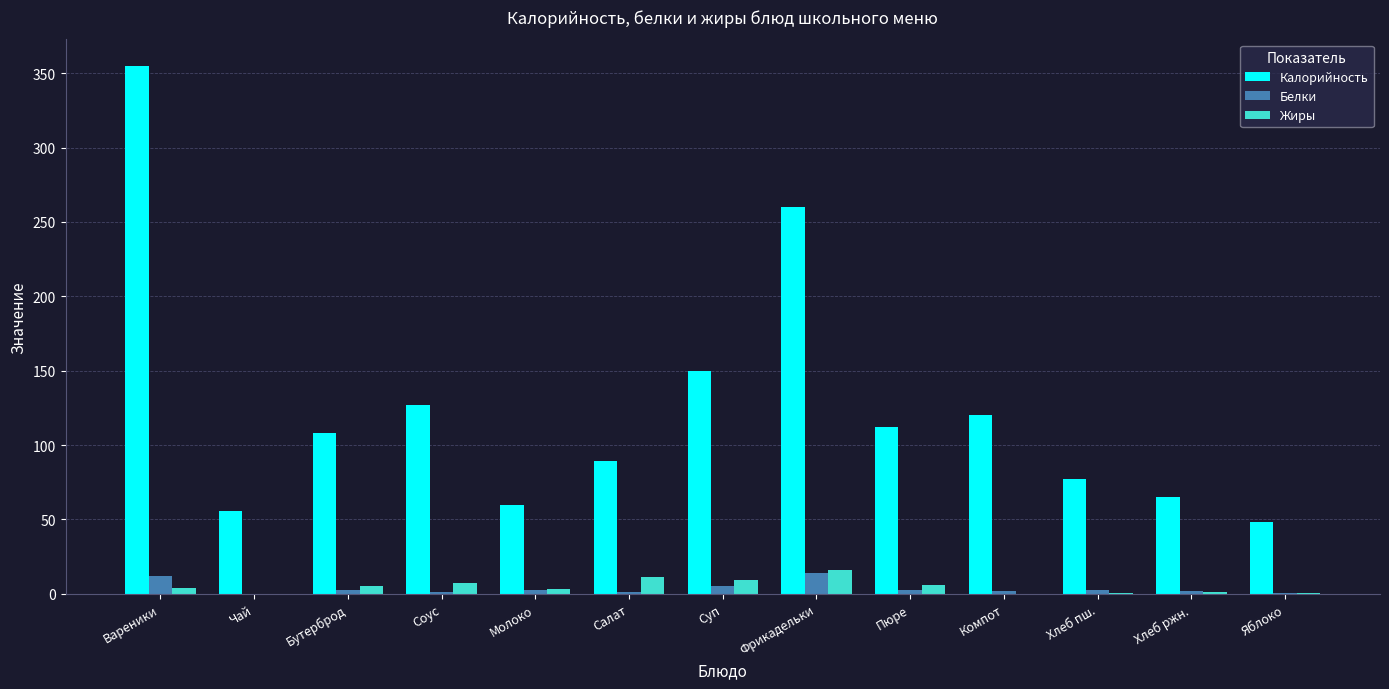

Is the value of Жиры at Чай greater than the value of Калорийность at Чай?

No